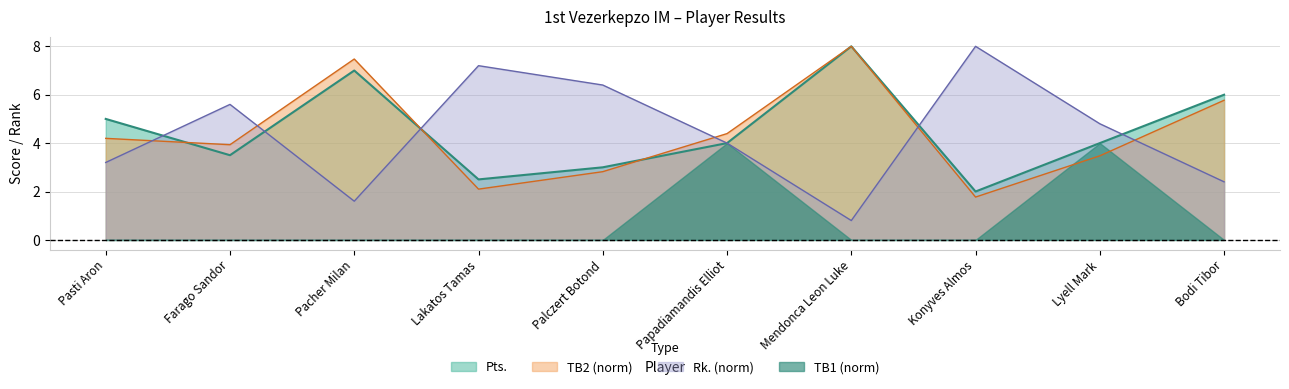

After their last crossing, which series has the higher values: Rk. or Pts.?

Pts.